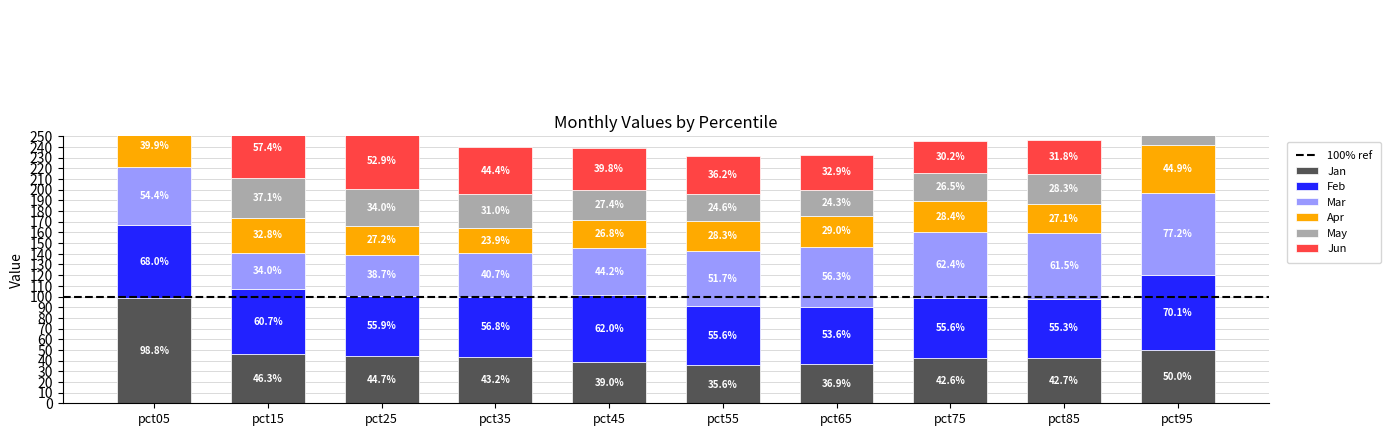

List the series in order of their peak value, lowest first.

Apr, May, Feb, Mar, Jun, Jan